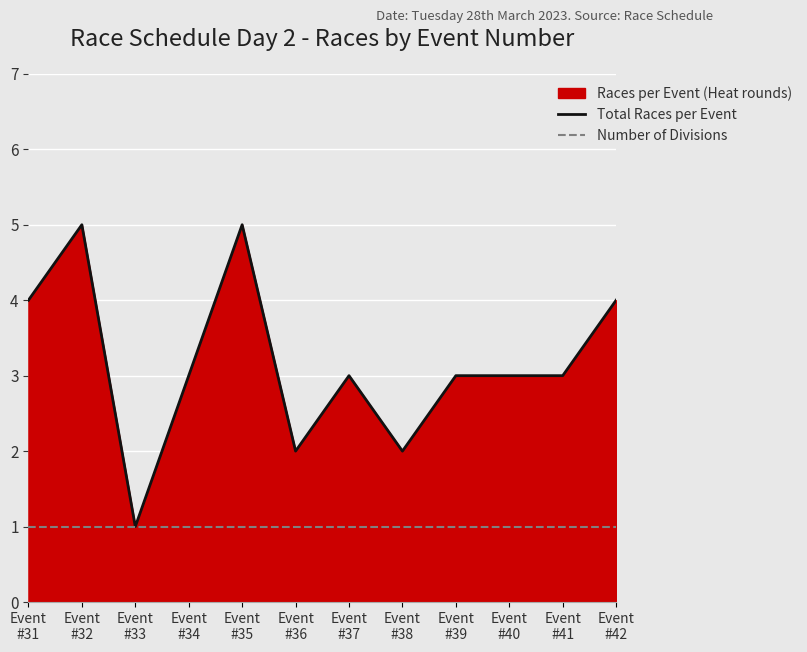

Is it true that Number of Divisions equals 1 at Event
#41?

False